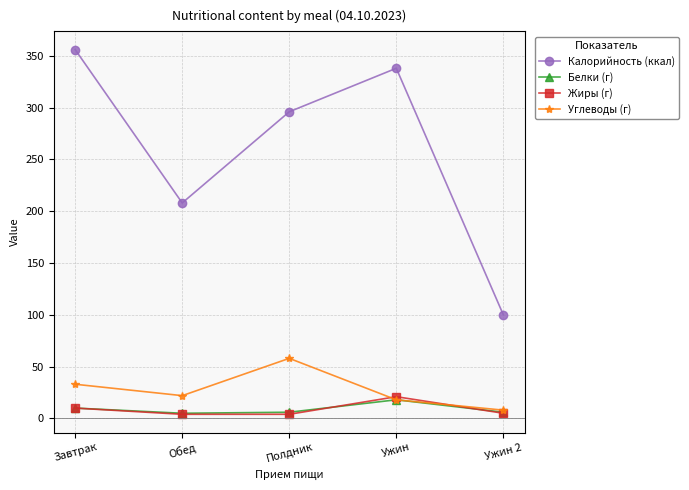

What is the minimum value shown in the chart?

4